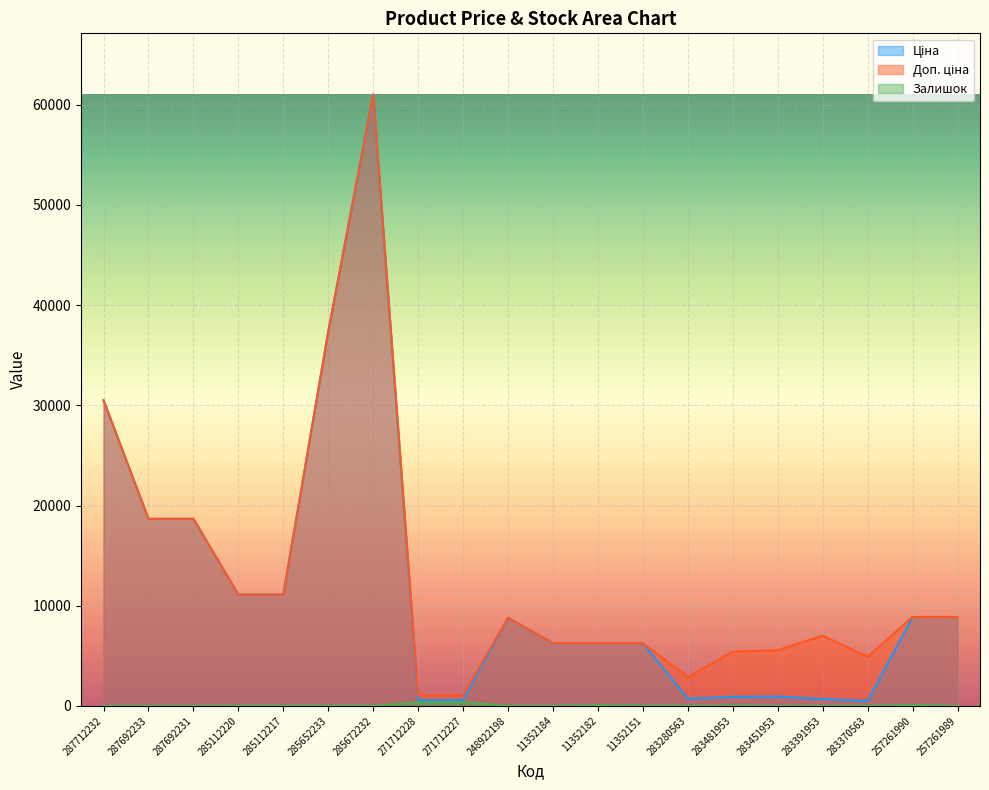

Where is Ціна nearest to the value 30758?

287712232